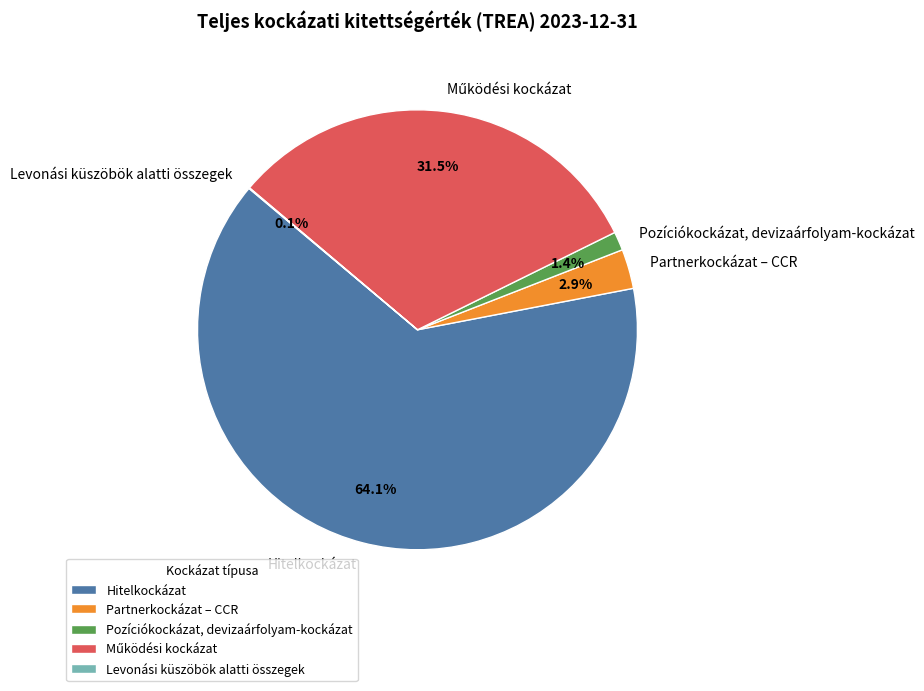

To the nearest percent, what portion does Partnerkockázat – CCR represent?

3%